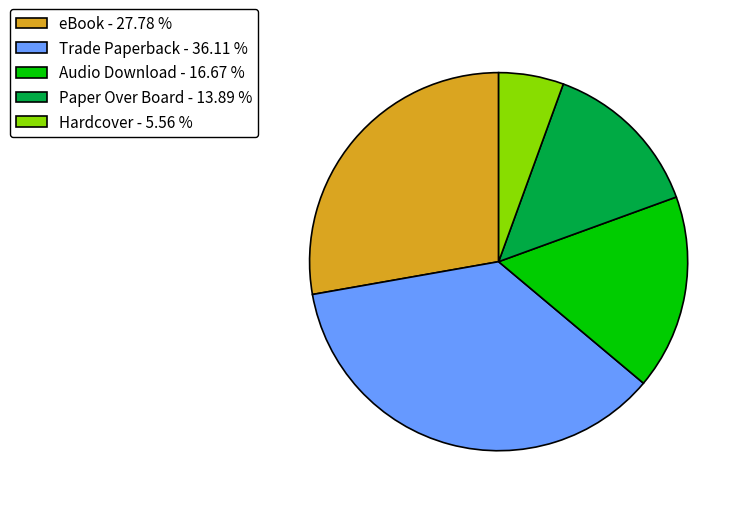

Which slice is the smallest?

Hardcover